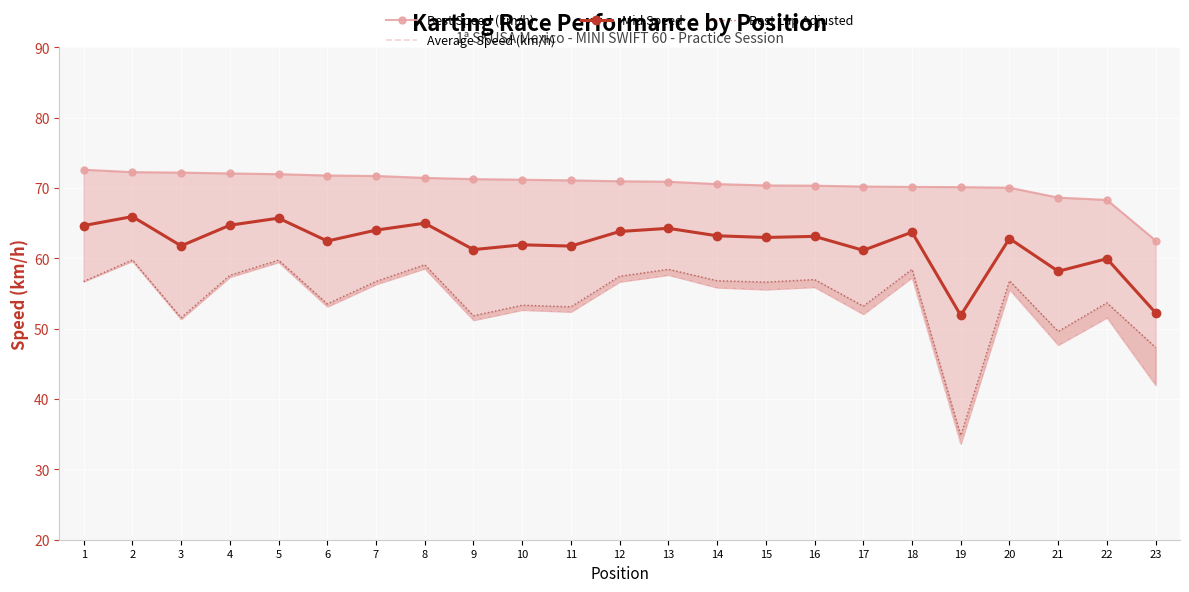

What is the highest value of the Average Speed (km/h) series?

59.6